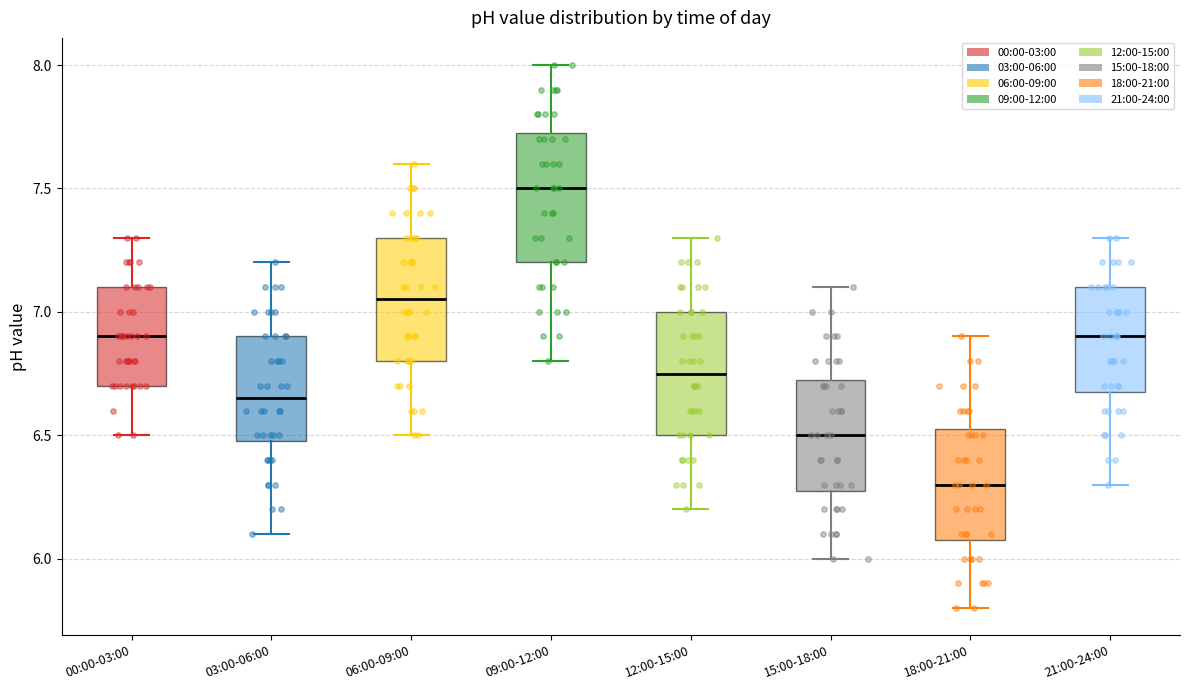

Where does the lower whisker of the box for 03:00-06:00 end on the y-axis? The values are not printed on the chart, so give them approximately, as read against the axis.

6.10